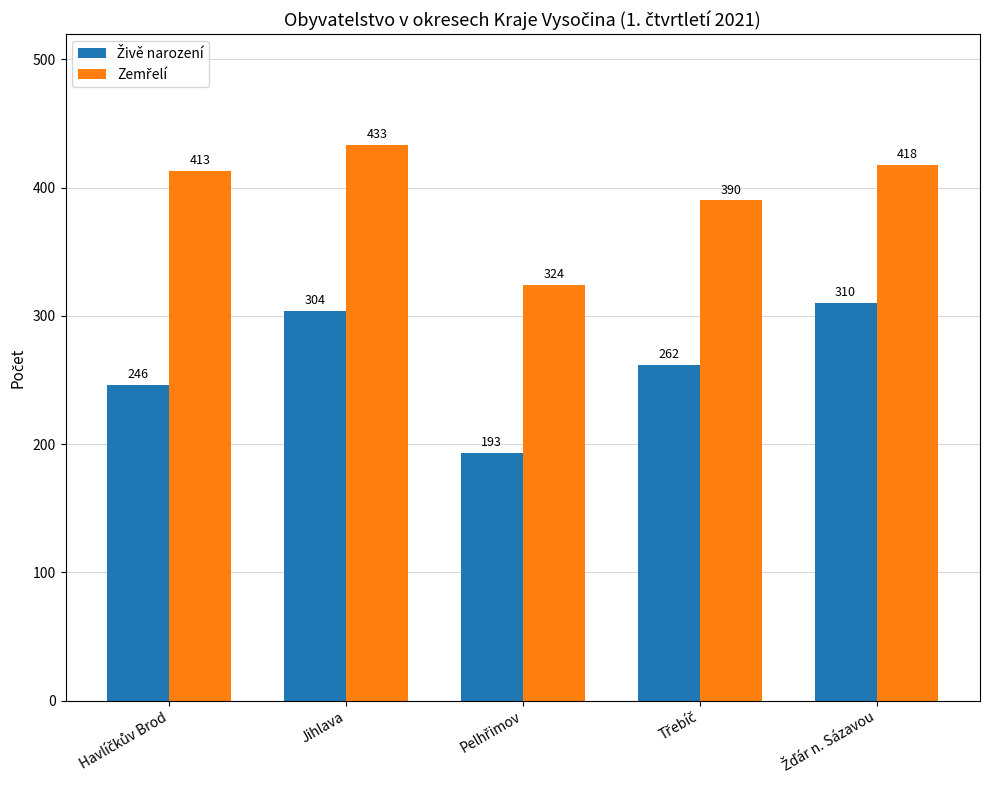

How many categories are shown in the chart?

5